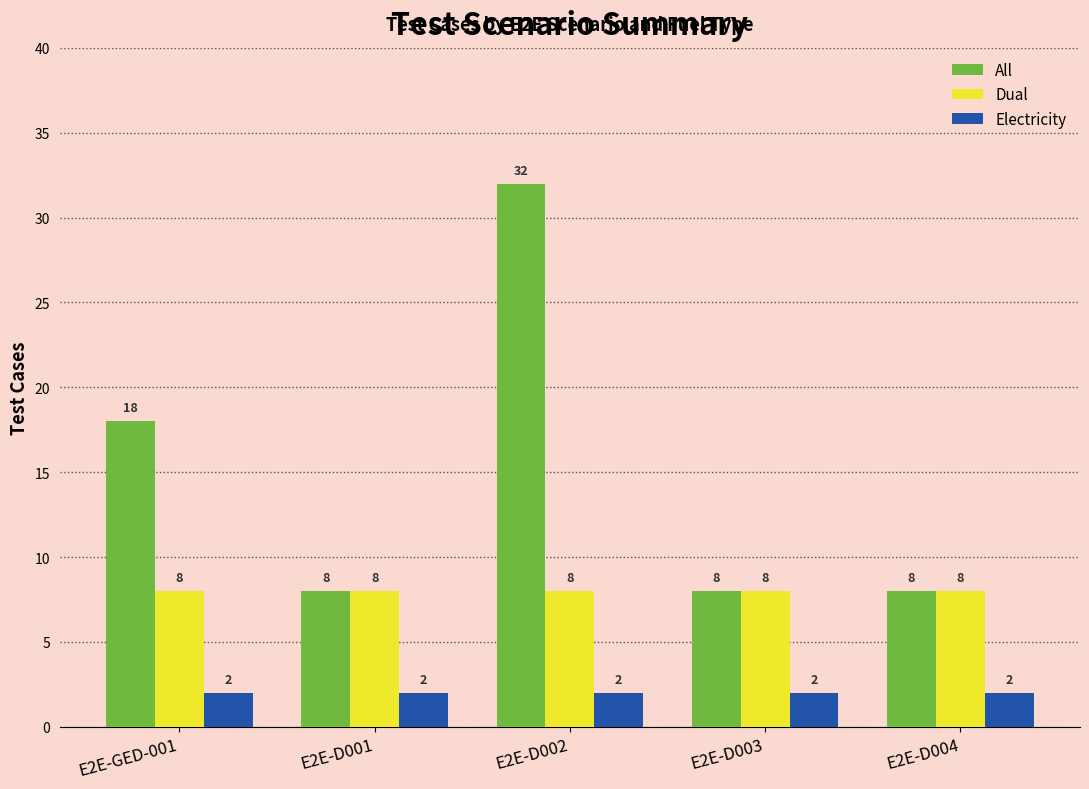

Reading left to right, what are all the values shown in this chart?

All: E2E-GED-001=18	E2E-D001=8	E2E-D002=32	E2E-D003=8	E2E-D004=8
Dual: E2E-GED-001=8	E2E-D001=8	E2E-D002=8	E2E-D003=8	E2E-D004=8
Electricity: E2E-GED-001=2	E2E-D001=2	E2E-D002=2	E2E-D003=2	E2E-D004=2